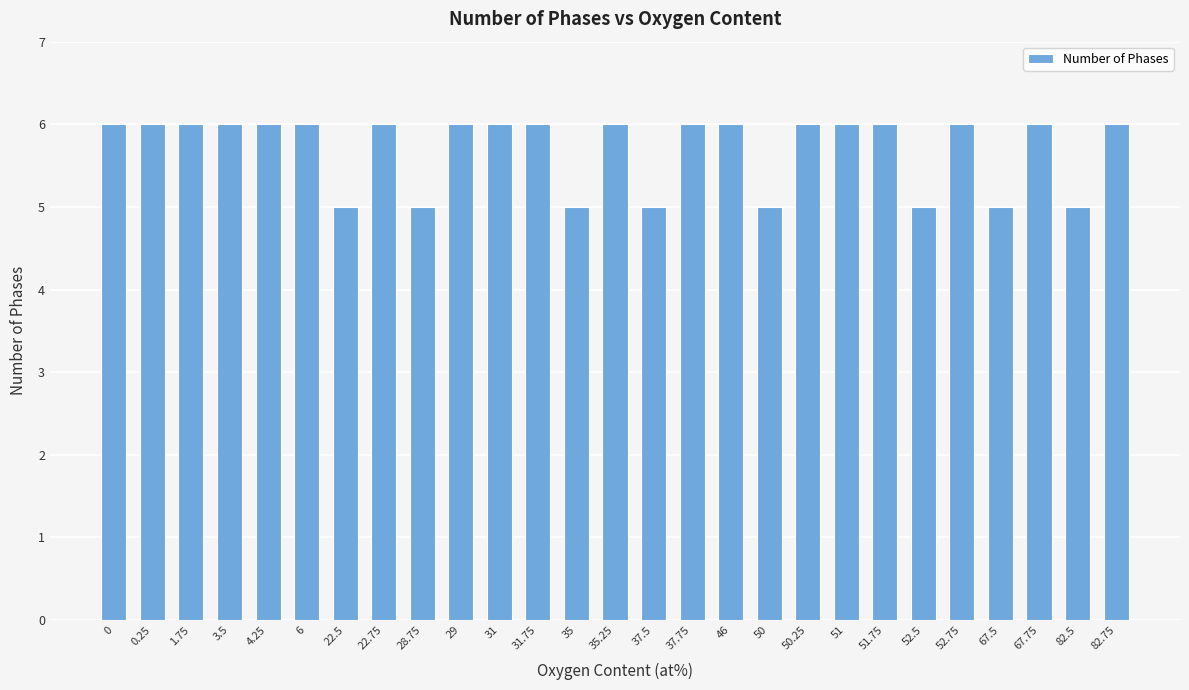

What is the sum of the values at 37.75 and 1.75?

12